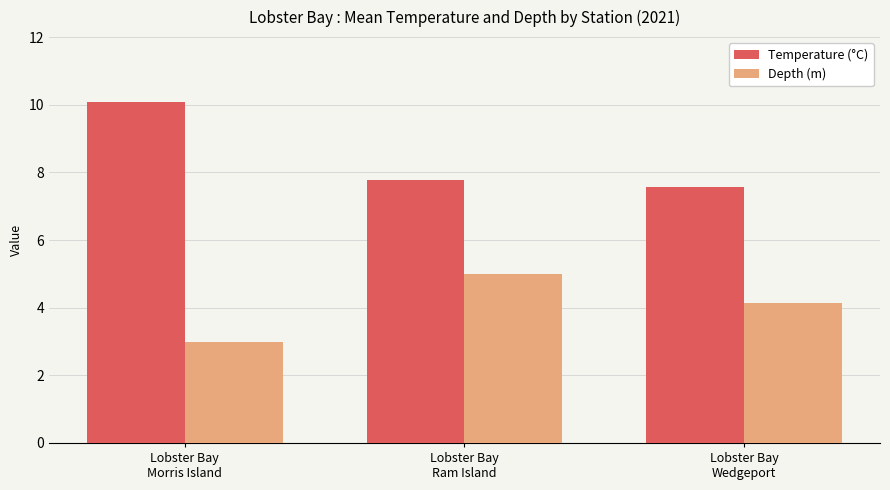

Is the value of Temperature (°C) at Lobster Bay
Ram Island greater than the value of Depth (m) at Lobster Bay
Ram Island?

Yes